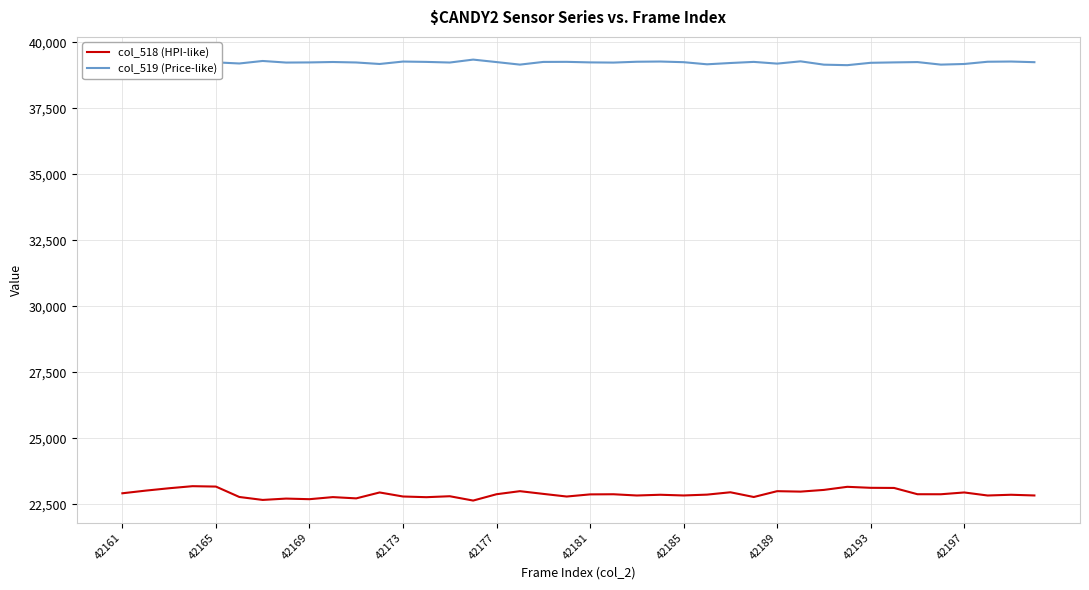

What is the sum of all col_519 (Price-like) values?

1569710